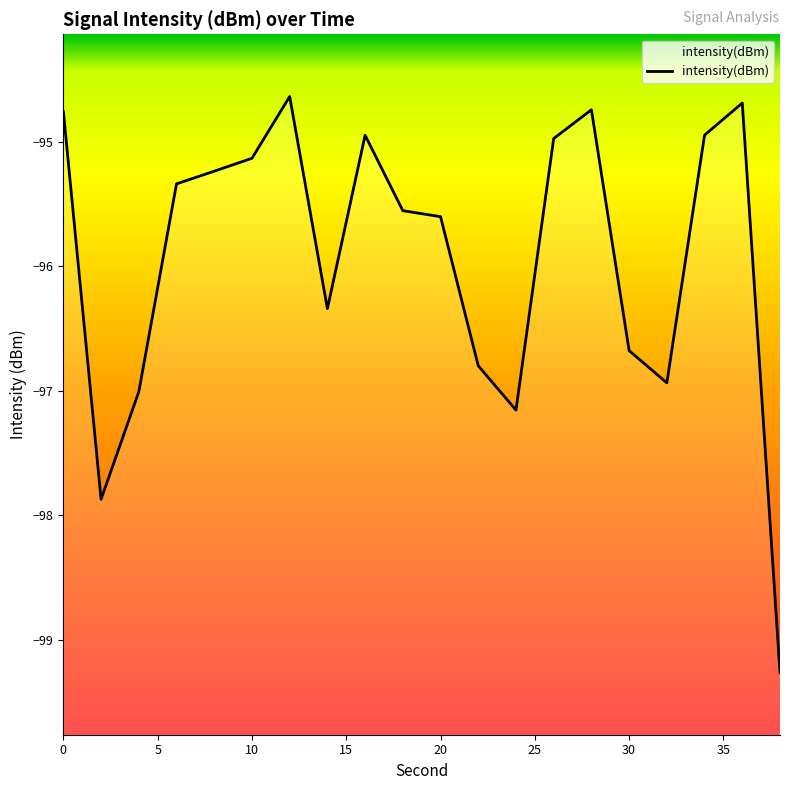

List the labels in order of value, smallest first.

38, 2, 24, 4, 32, 22, 30, 14, 20, 18, 6, 8, 10, 26, 16, 34, 0, 28, 36, 12